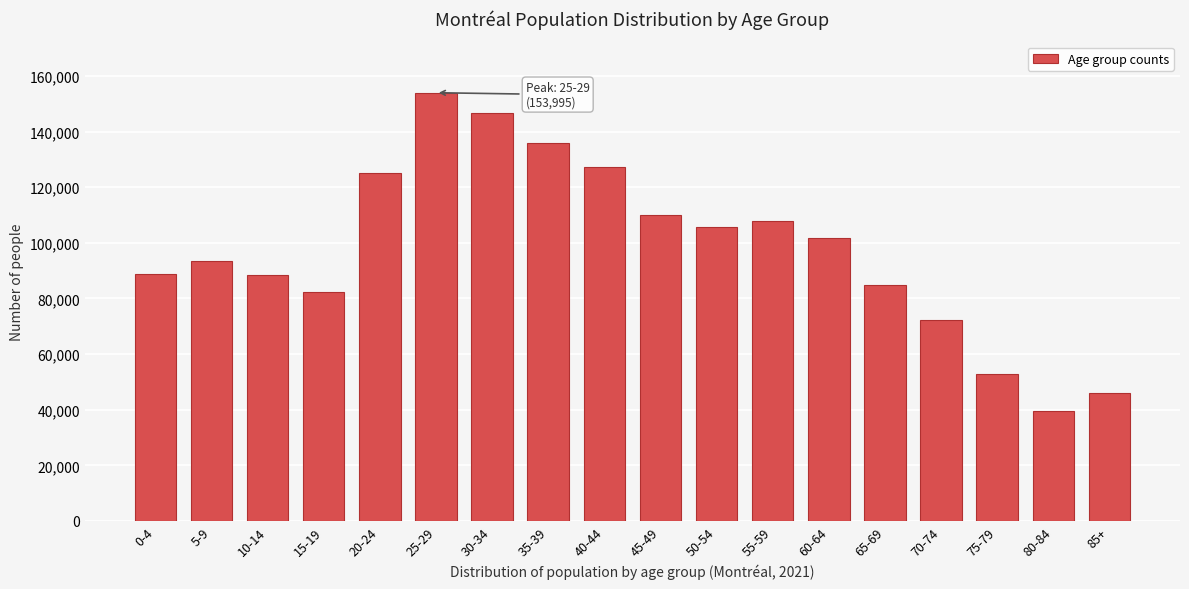

Read the value at 60-64.

101725